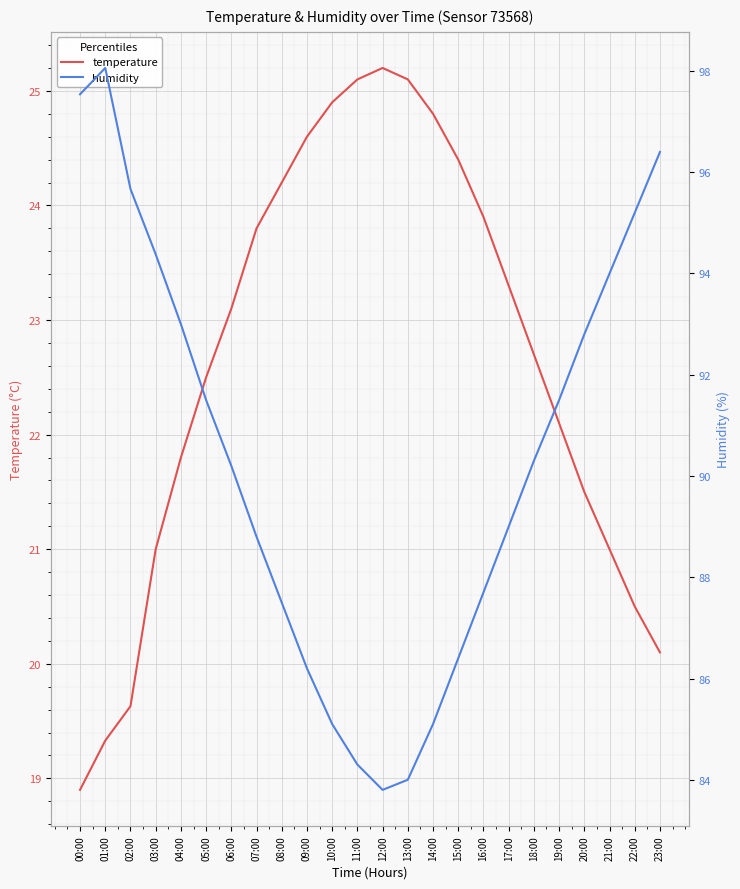

Is this an area chart (filled region under the line)?

No